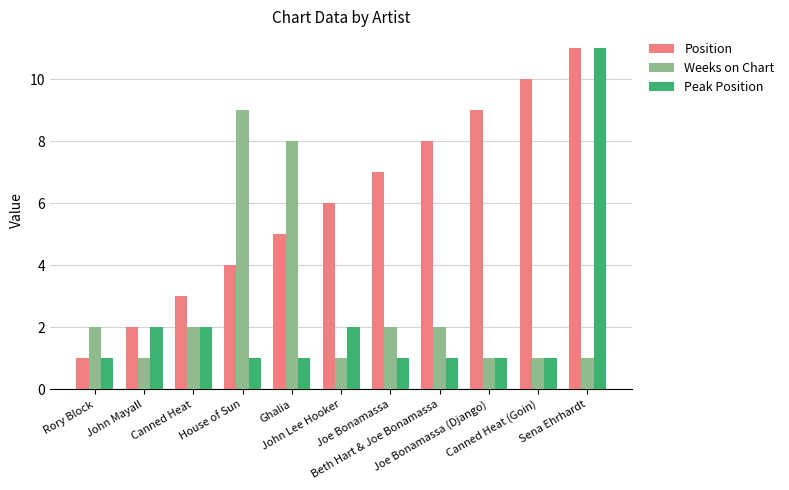

What is the total value across all series at Rory Block?

4